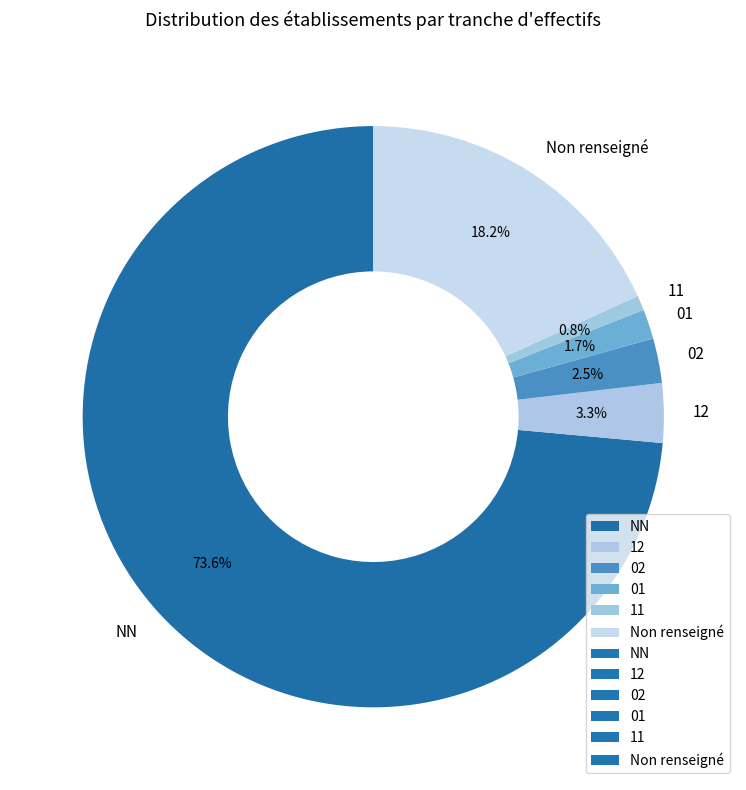

To the nearest percent, what percentage of the pie is 12?

3%